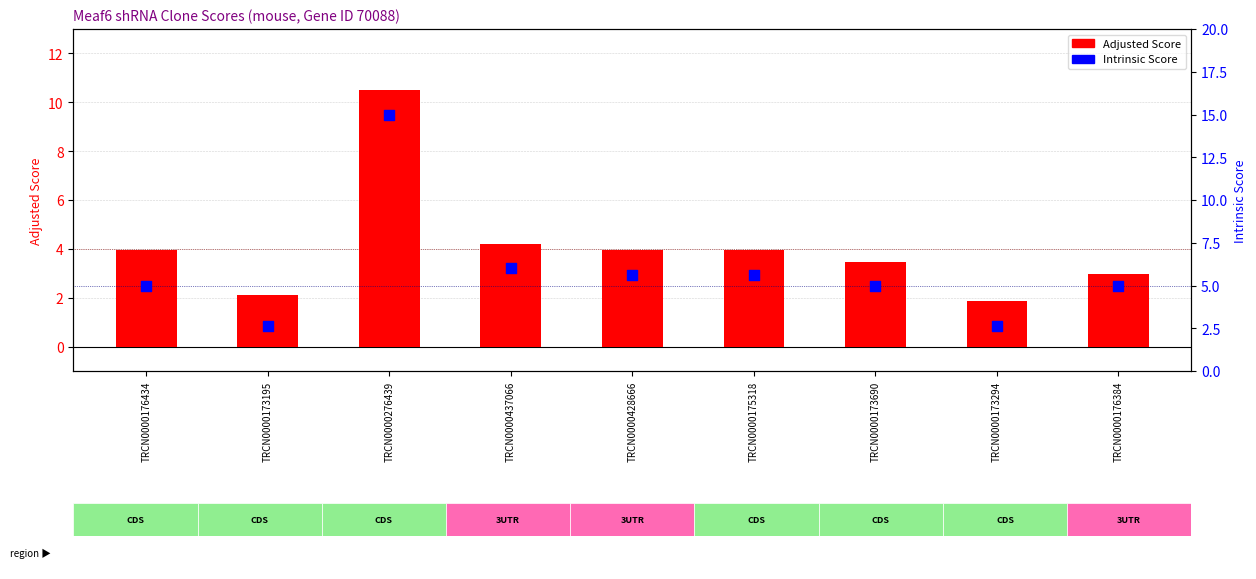

Which series has the largest total across all categories?

Intrinsic Score